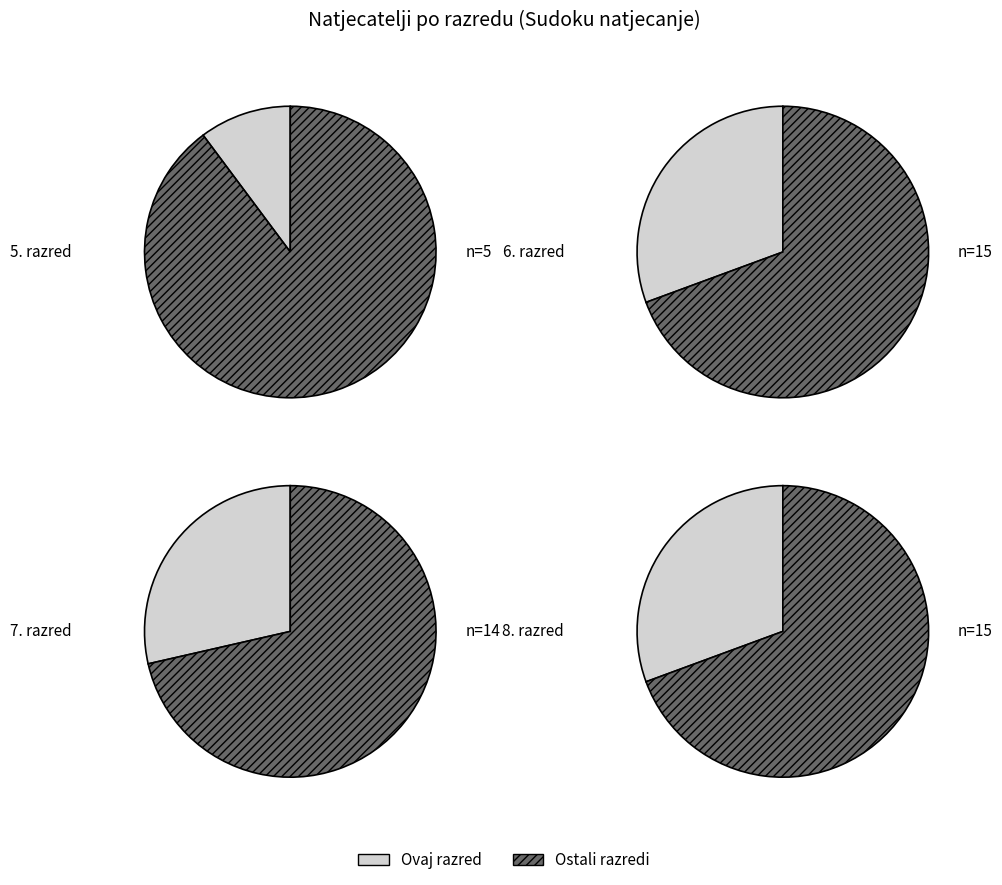

To the nearest percent, what is the average slice percentage?

25%